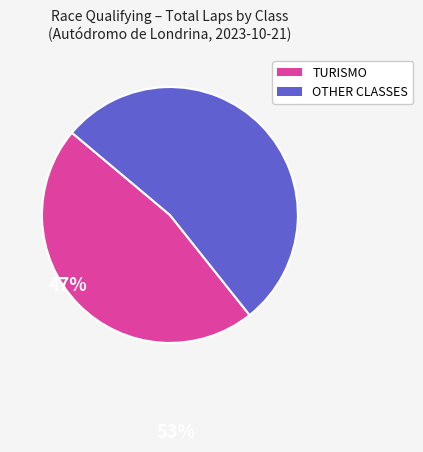

Is there a majority slice in this chart?

Yes